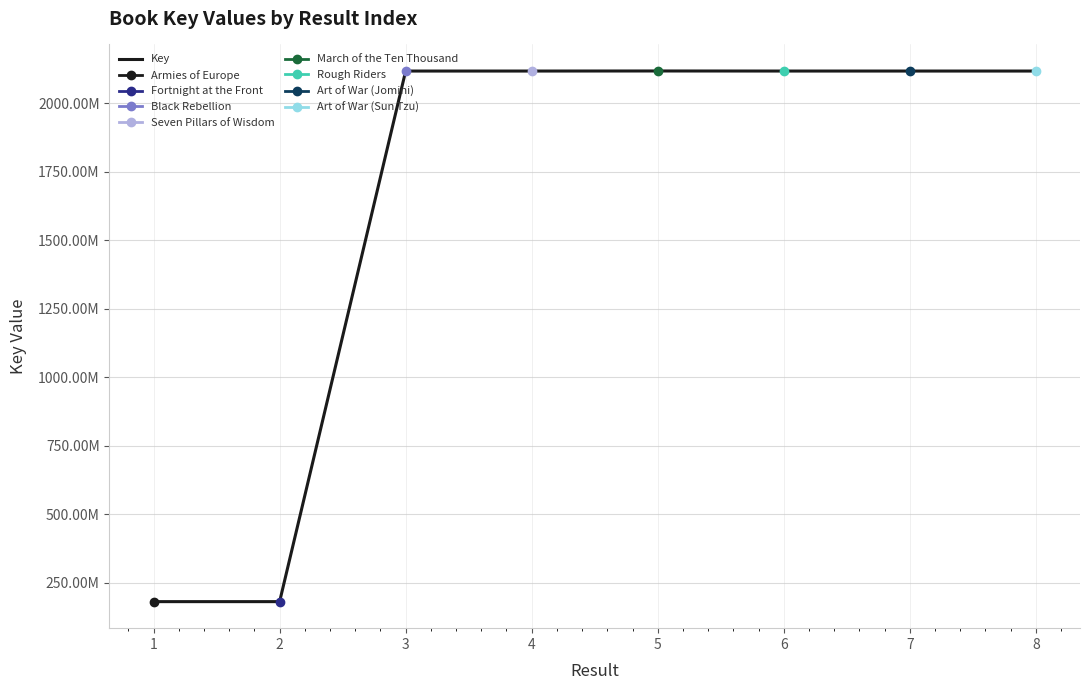

True or false: there are more than 1 points higher than both neighbors.

False